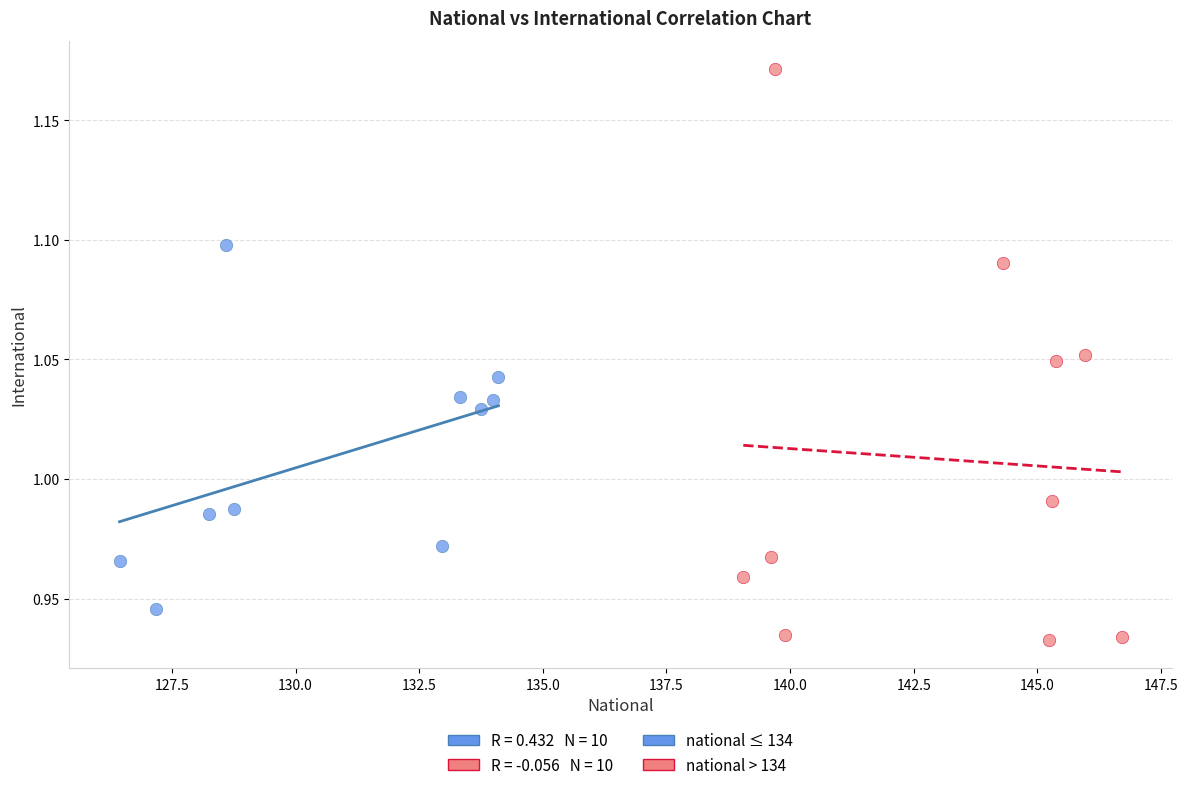

Which series has the widest spread of Y values?

national > 134